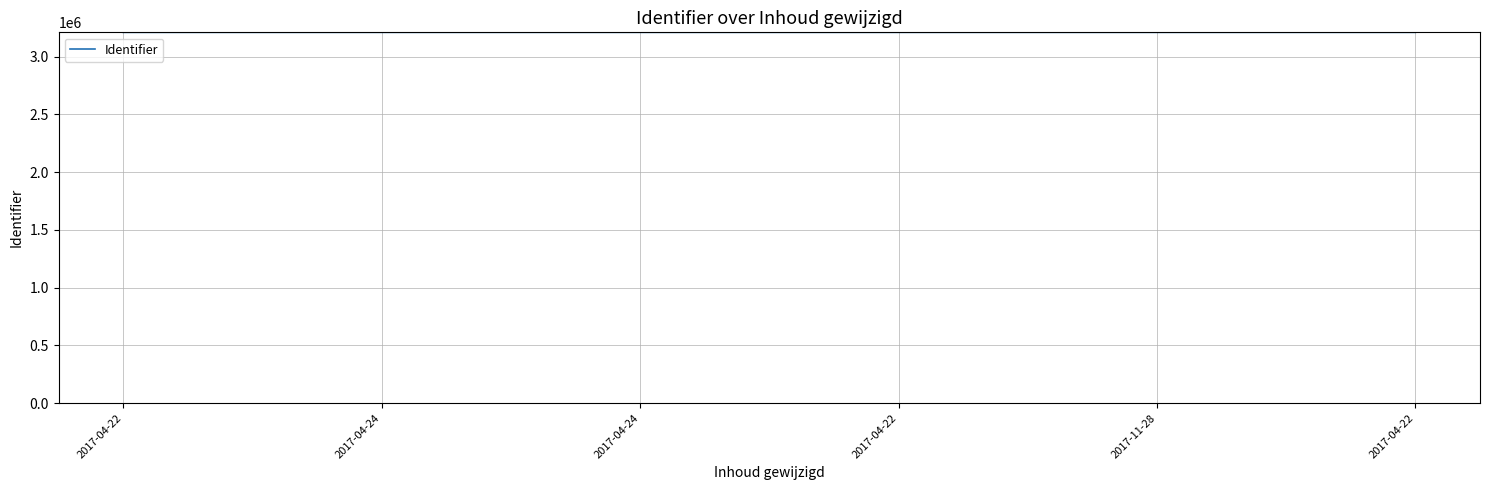

What is the maximum value shown in the chart?

3210011